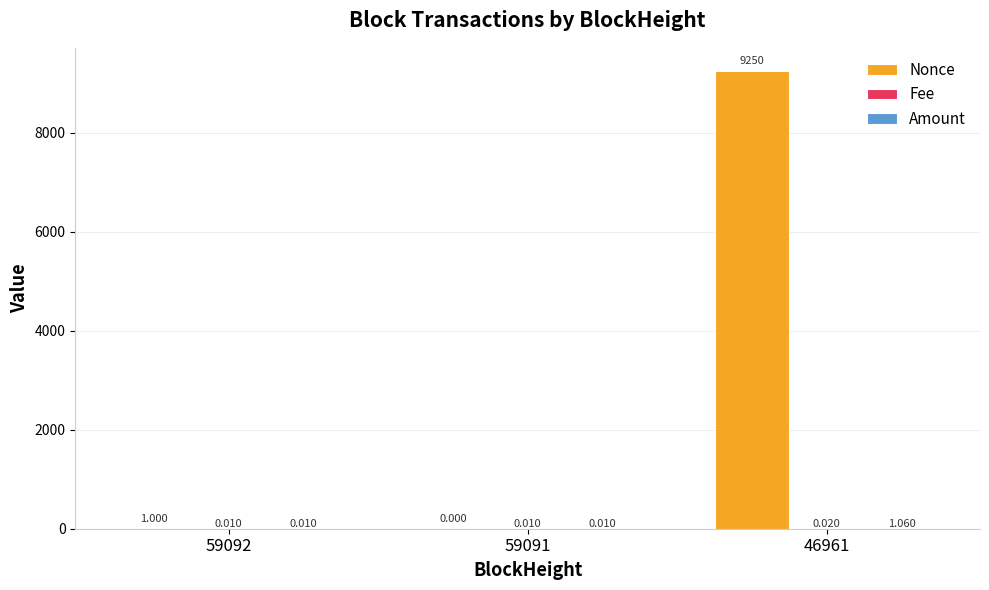

Which series has the largest total across all categories?

Nonce